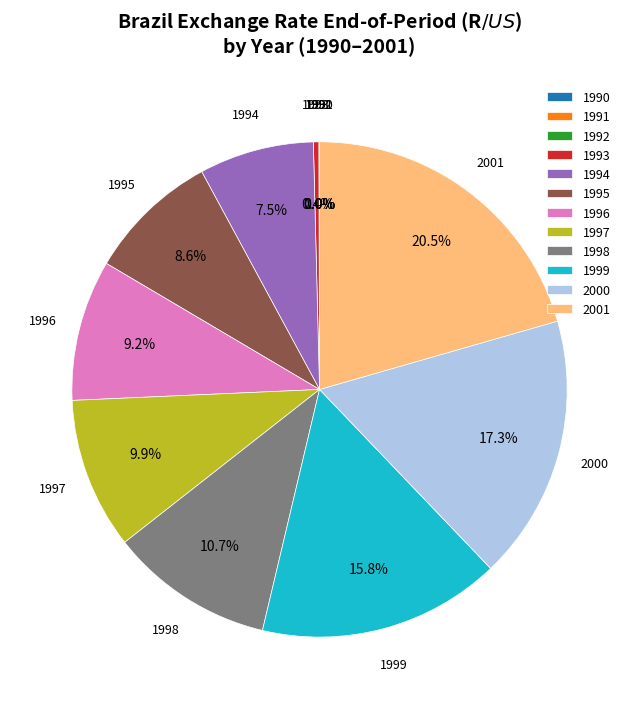

Is there any slice that represents more than half of the pie?

No